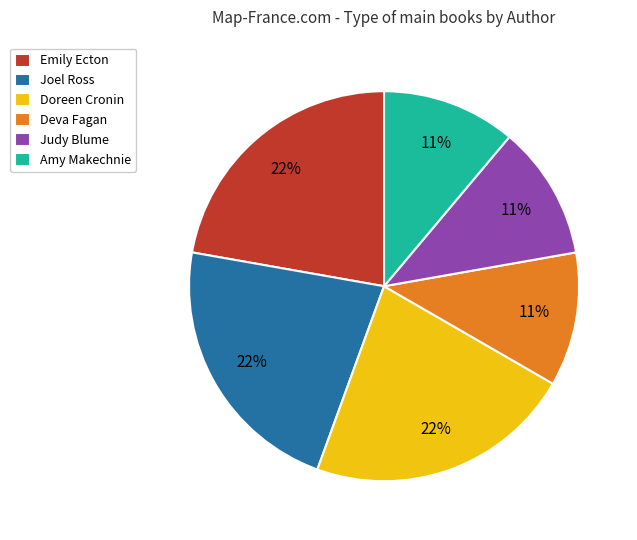

To the nearest percent, what portion does Doreen Cronin represent?

22%